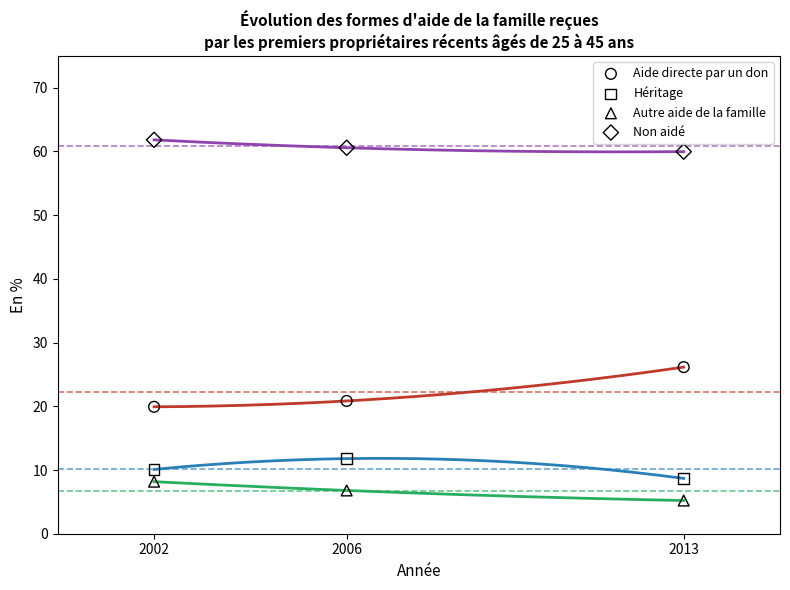

What is the X range (max minus min) for the scatter plot?

11.0